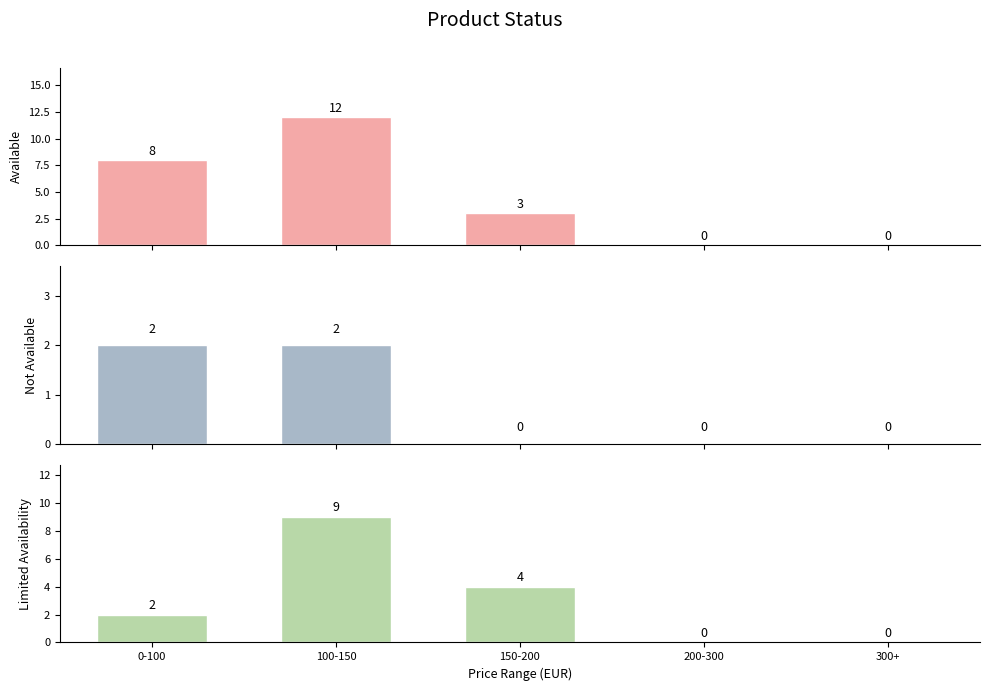

What is the value of the Limited Availability bar at the 3rd from the left?

4